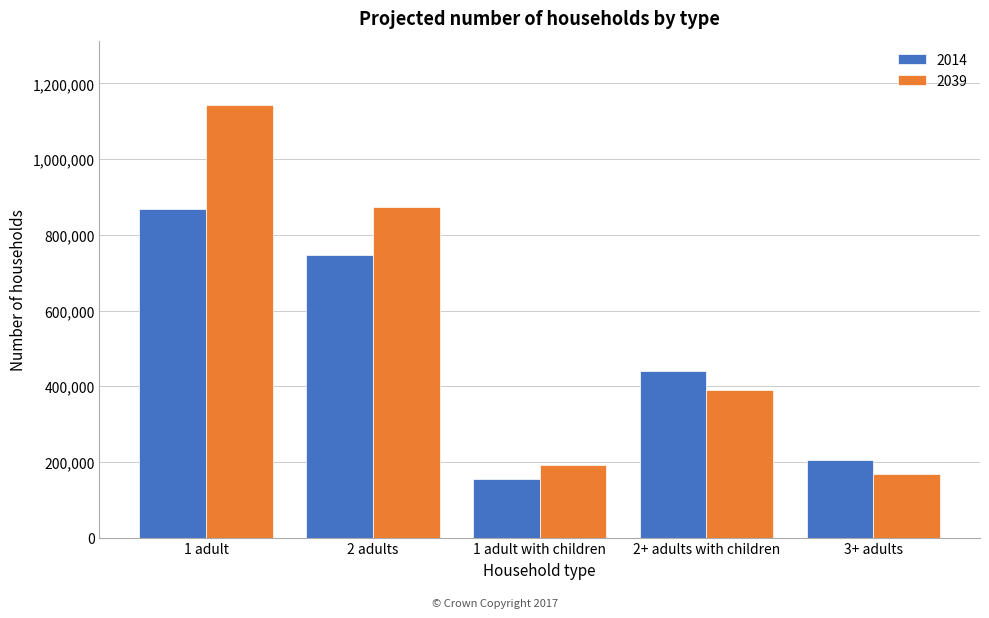

Reading left to right, extract all data points from this chart.

2014: 1 adult=868884	2 adults=747340	1 adult with children=156051	2+ adults with children=441424	3+ adults=204636
2039: 1 adult=1141763	2 adults=874001	1 adult with children=190766	2+ adults with children=389058	3+ adults=168184